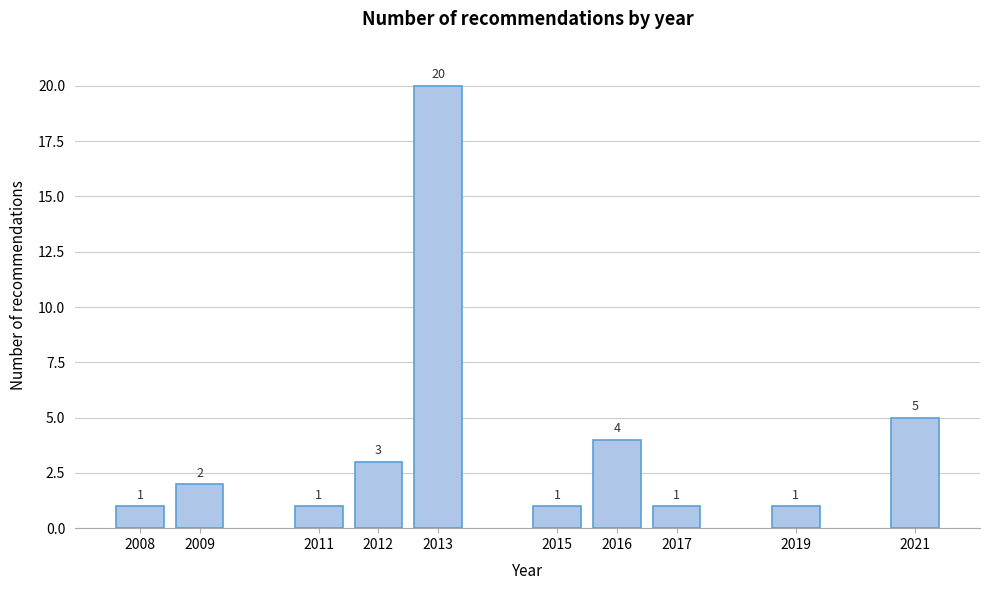

Reading right to left, list all the values displayed in this chart.

5	1	1	4	1	20	3	1	2	1